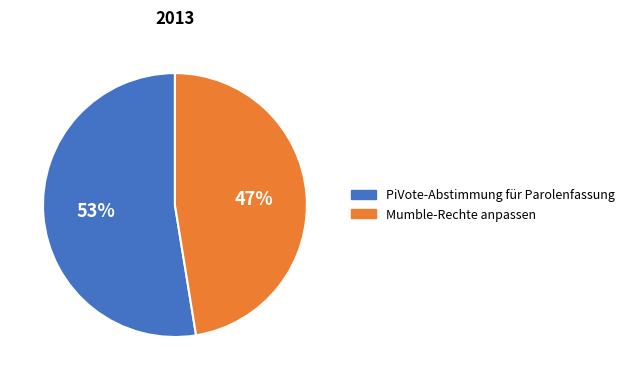

Rank the categories by value from lowest to highest.

Mumble-Rechte anpassen, PiVote-Abstimmung für Parolenfassung